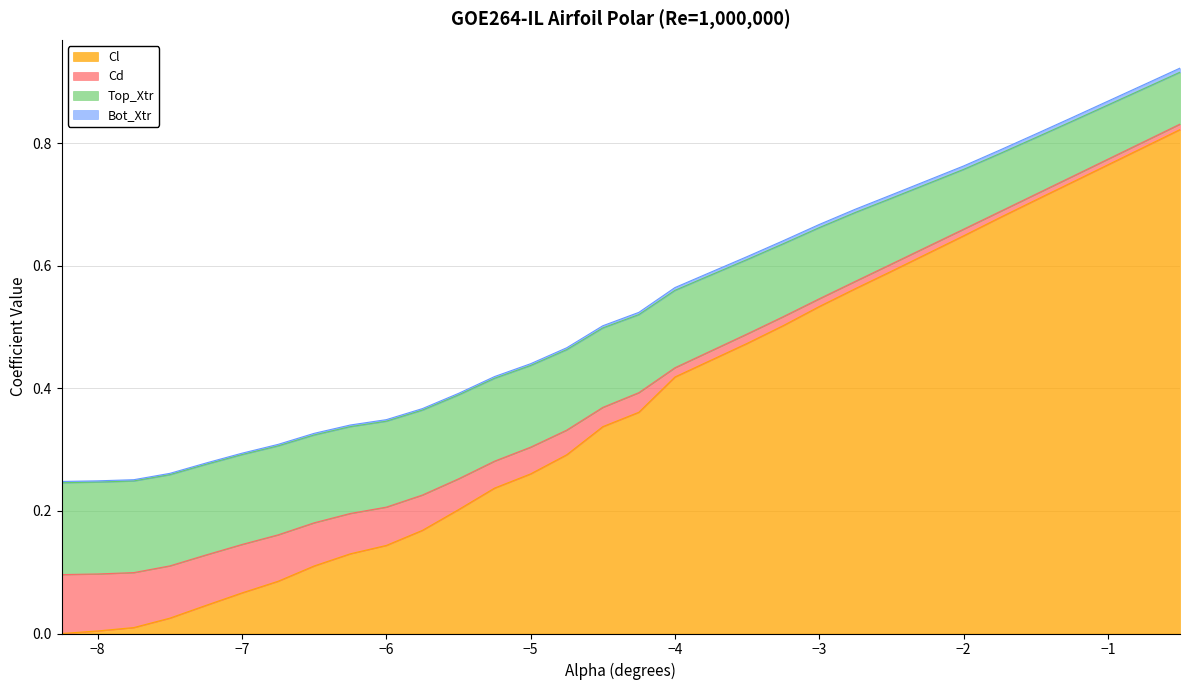

Is it true that Cl equals 0.4 at -4.0?

True